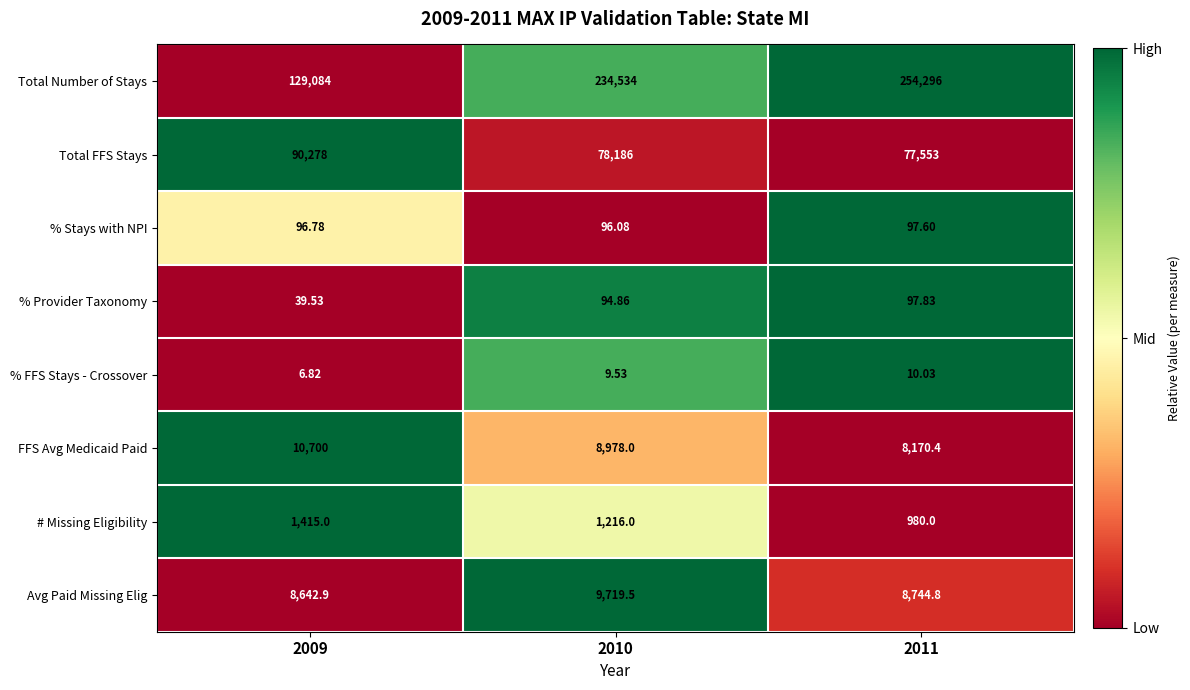

Is the value of % Stays with NPI at 2009 greater than the value of % FFS Stays - Crossover at 2011?

Yes